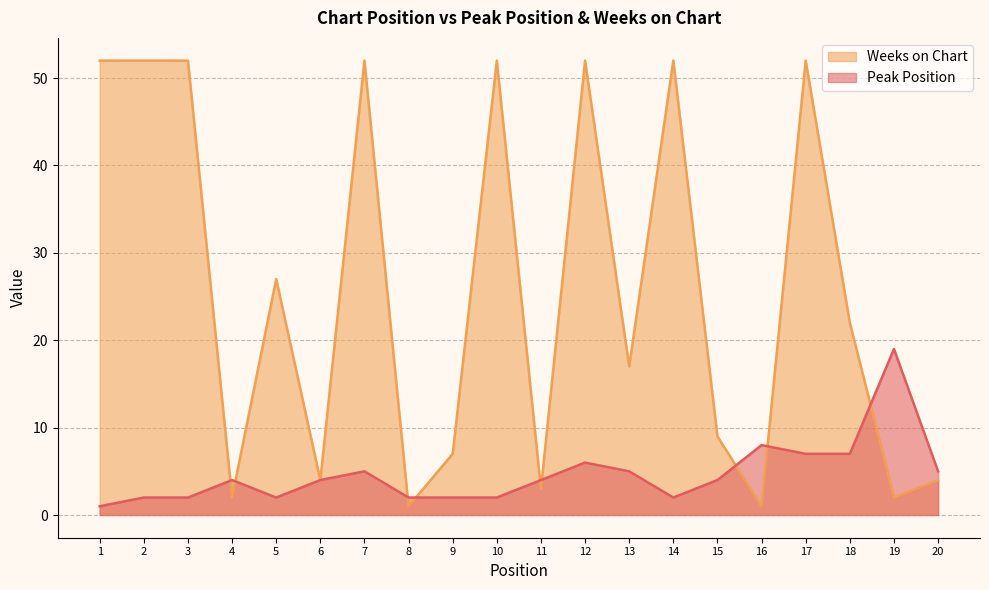

Which series has the widest spread of values?

Weeks on Chart